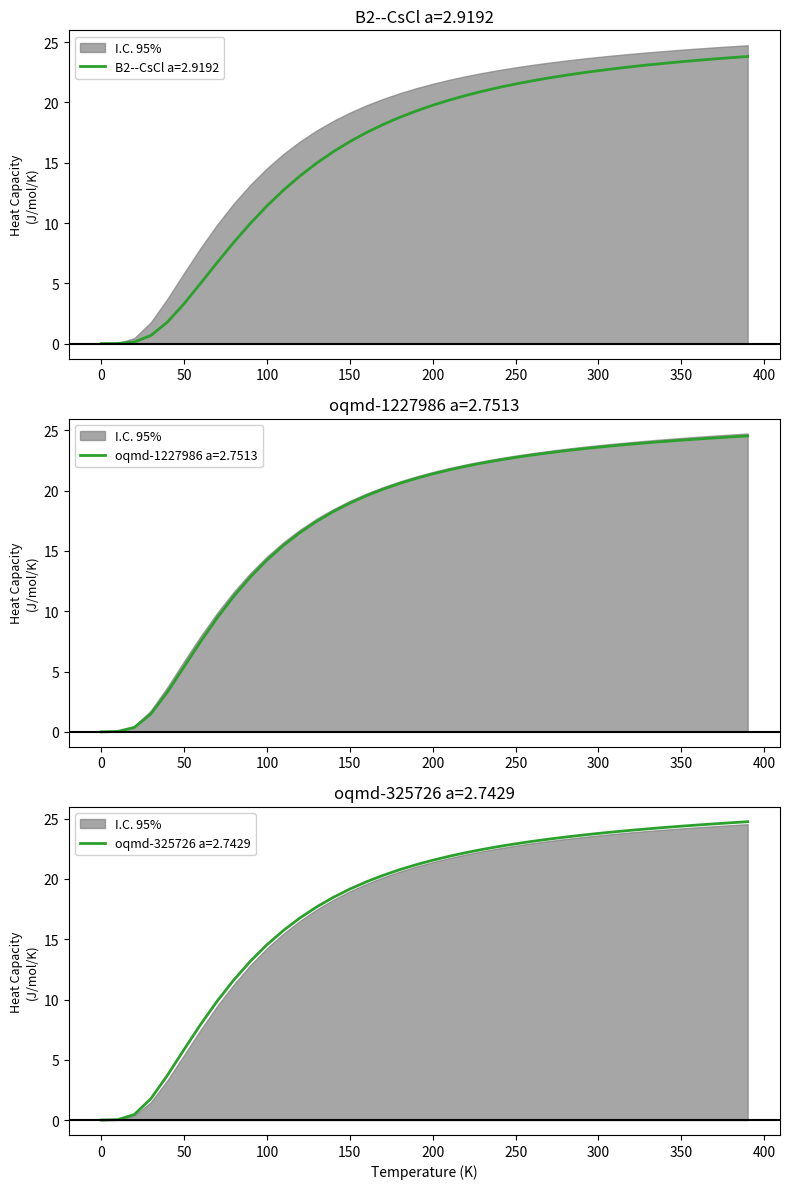

What is the highest value of the B2--CsCl a=2.9192 series?

23.8